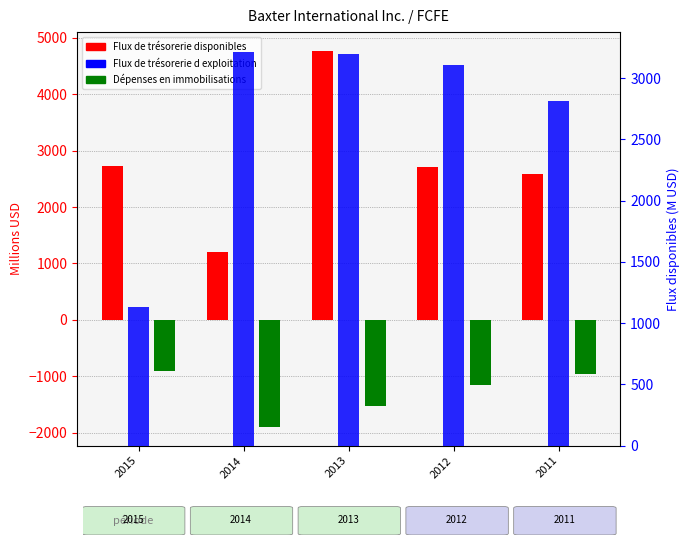

What is the difference between the maximum and minimum values in the Flux de trésorerie disponibles series?

3565